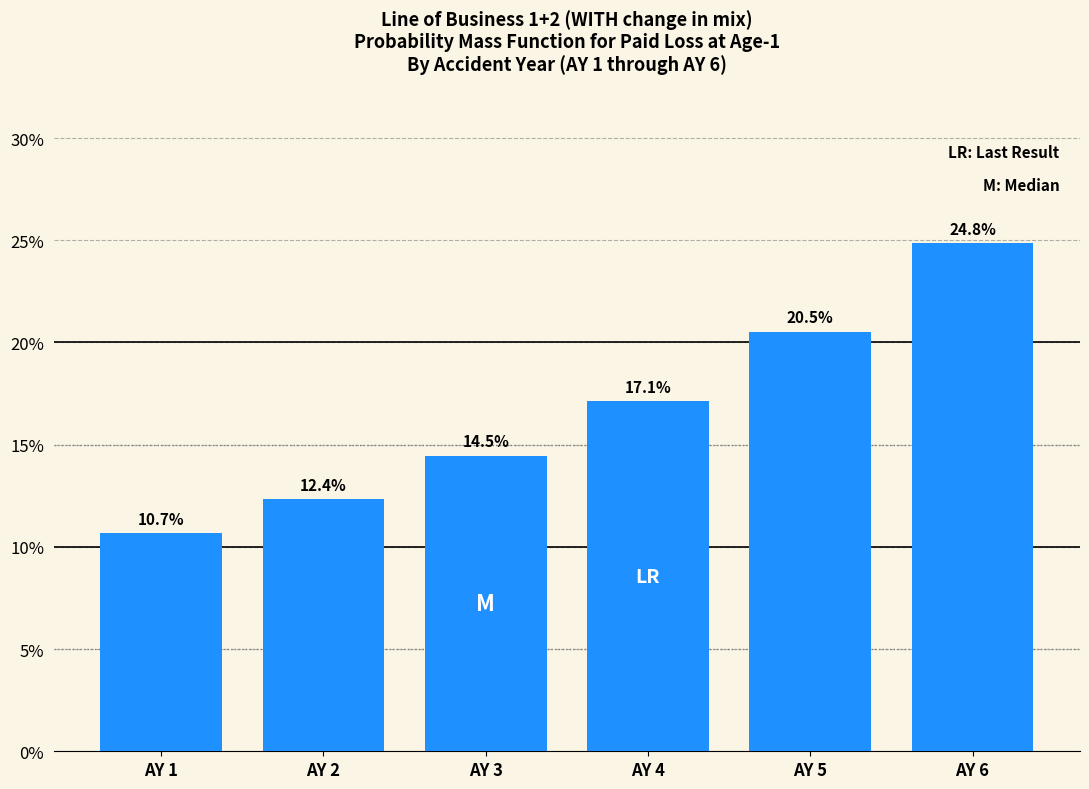

Reading right to left, list all the values displayed in this chart.

24.8	20.5	17.1	14.5	12.4	10.7